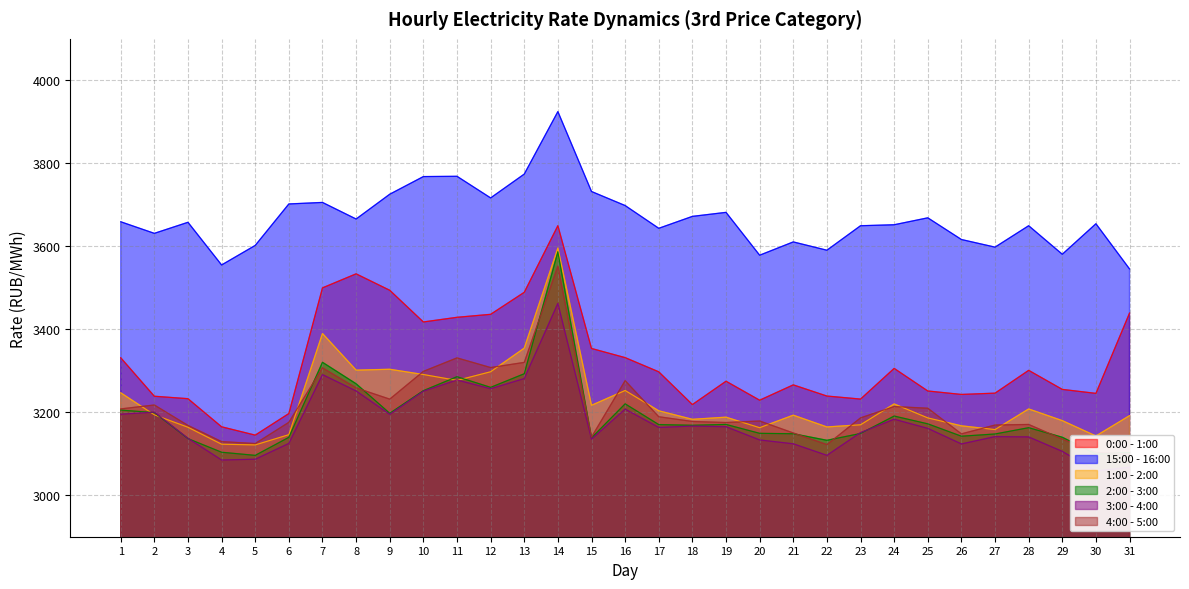

What is the smallest value displayed?

3058.3